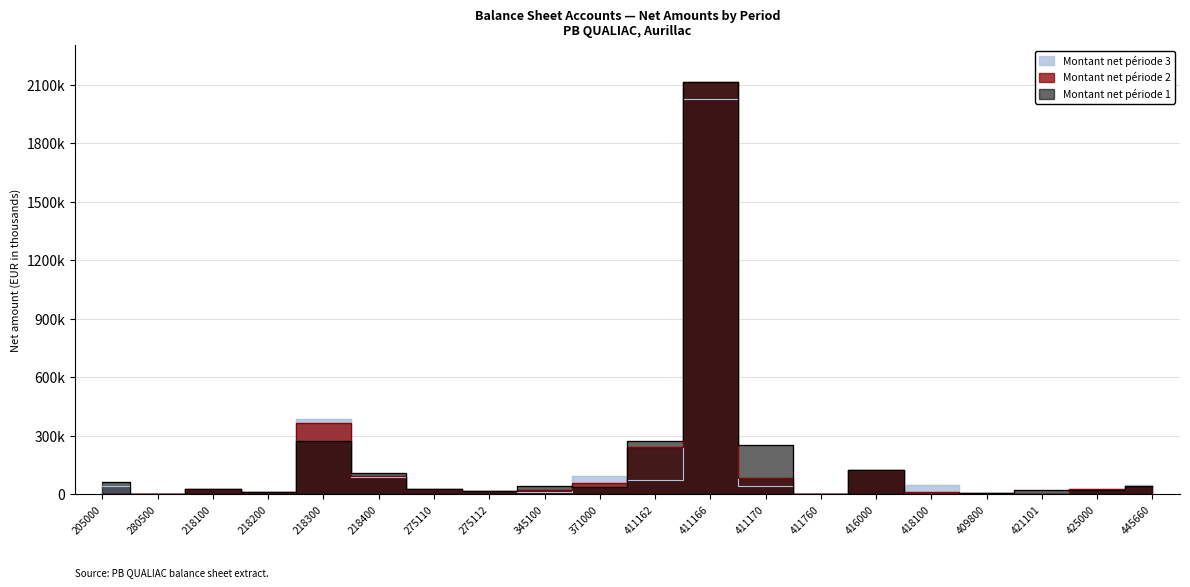

What is the average value of the Montant net période 3 series?

155509.1